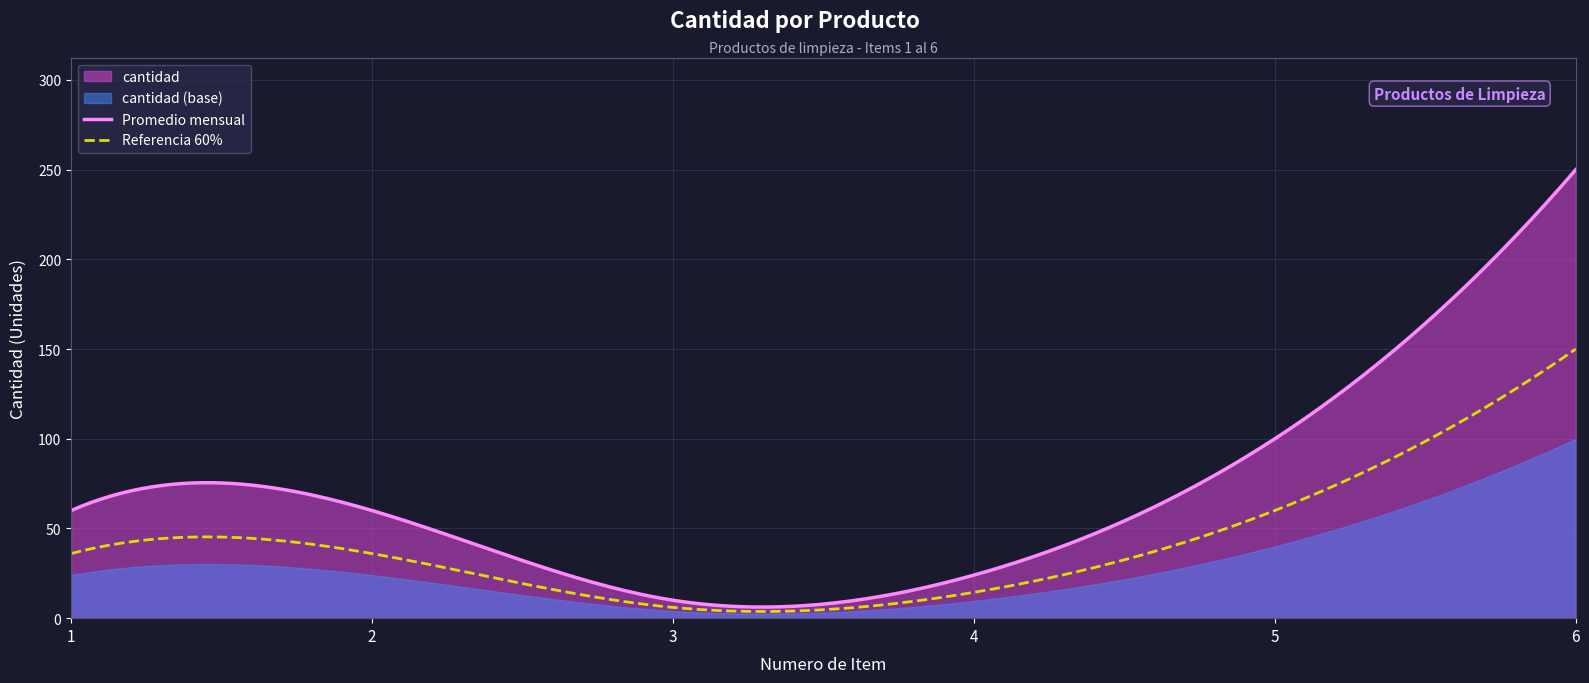

Reading right to left, list all the values displayed in this chart.

250	100	24	10	60	60